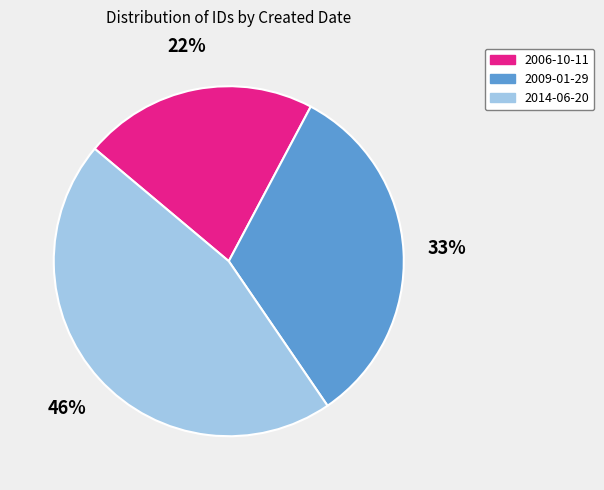

Rank the categories by value from highest to lowest.

2014-06-20, 2009-01-29, 2006-10-11